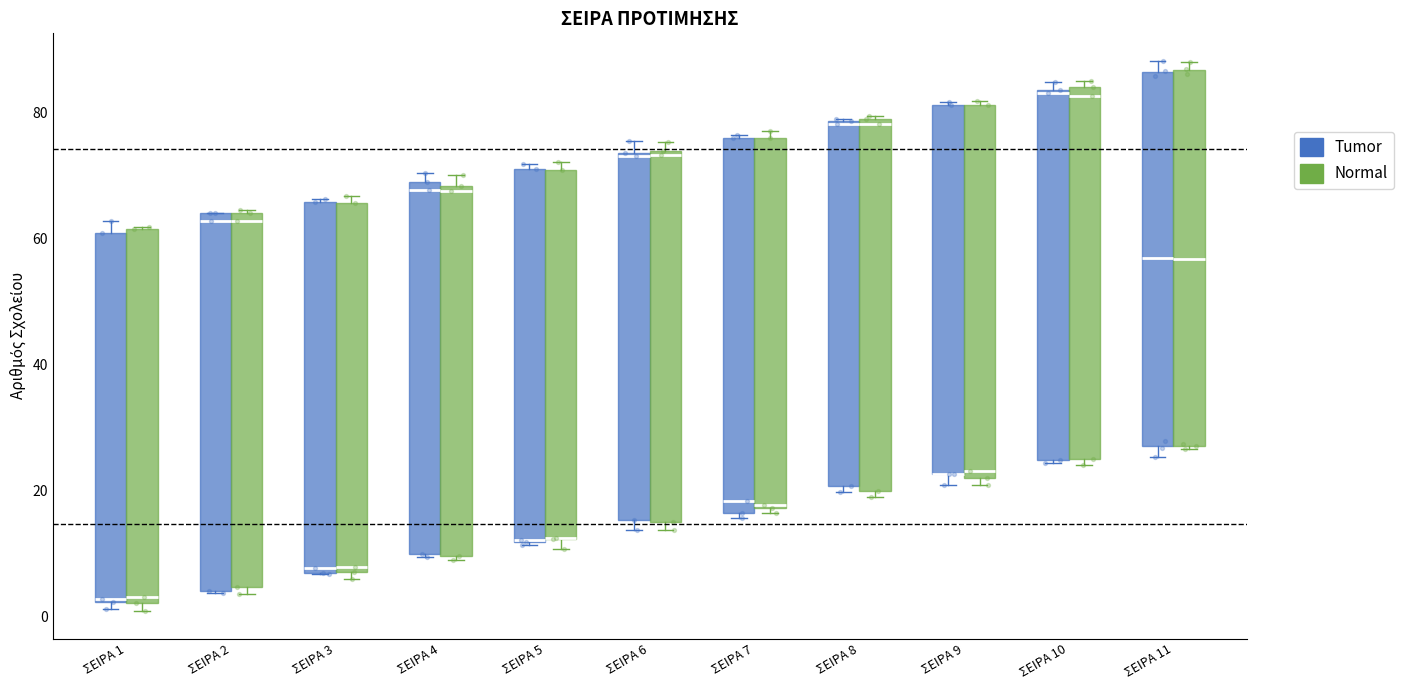

Reading left to right, read every box against the y-axis: the position of its median line, the range the box covers, and the ends of its whiskers. The values are not printed on the chart, so give them approximately, as read against the axis.

ΣΕΙΡΑ 1 (Tumor): median 2, box 2 to 60, whiskers 2 (just below the box's lower edge) to 62
ΣΕΙΡΑ 1 (Normal): median 4, box 2 to 62, whiskers 0 to 62
ΣΕΙΡΑ 2 (Tumor): median 62, box 4 to 64, whiskers 4 to 64
ΣΕΙΡΑ 2 (Normal): median 62, box 4 to 64, whiskers 4 (just below the box's lower edge) to 64
ΣΕΙΡΑ 3 (Tumor): median 8 (just above the box's lower edge), box 8 to 66, whiskers 6 to 66
ΣΕΙΡΑ 3 (Normal): median 8 (just above the box's lower edge), box 8 to 66, whiskers 6 to 66 (just above the box's upper edge)
ΣΕΙΡΑ 4 (Tumor): median 68 (just below the box's upper edge), box 10 to 68, whiskers 10 to 70
ΣΕΙΡΑ 4 (Normal): median 68 (just below the box's upper edge), box 10 to 68, whiskers 10 to 70
ΣΕΙΡΑ 5 (Tumor): median 12 (drawn on the box's lower edge), box 12 to 72, whiskers 12 to 72 (just above the box's upper edge)
ΣΕΙΡΑ 5 (Normal): median 12 (drawn on the box's lower edge), box 12 to 70, whiskers 10 to 72
ΣΕΙΡΑ 6 (Tumor): median 74, box 16 to 74, whiskers 14 to 76
ΣΕΙΡΑ 6 (Normal): median 74 (just below the box's upper edge), box 16 to 74, whiskers 14 to 76
ΣΕΙΡΑ 7 (Tumor): median 18, box 16 to 76, whiskers 16 (just below the box's lower edge) to 76
ΣΕΙΡΑ 7 (Normal): median 18, box 18 to 76, whiskers 16 to 78
ΣΕΙΡΑ 8 (Tumor): median 78, box 20 to 78, whiskers 20 (just below the box's lower edge) to 78
ΣΕΙΡΑ 8 (Normal): median 78 (just below the box's upper edge), box 20 to 78, whiskers 20 (just below the box's lower edge) to 80
ΣΕΙΡΑ 9 (Tumor): median 22 (drawn on the box's lower edge), box 22 to 82, whiskers 20 to 82
ΣΕΙΡΑ 9 (Normal): median 24, box 22 to 82, whiskers 20 to 82
ΣΕΙΡΑ 10 (Tumor): median 84 (just below the box's upper edge), box 24 to 84, whiskers 24 to 84 (just above the box's upper edge)
ΣΕΙΡΑ 10 (Normal): median 82, box 26 to 84, whiskers 24 to 84 (just above the box's upper edge)
ΣΕΙΡΑ 11 (Tumor): median 56, box 28 to 86, whiskers 26 to 88
ΣΕΙΡΑ 11 (Normal): median 56, box 28 to 86, whiskers 26 to 88